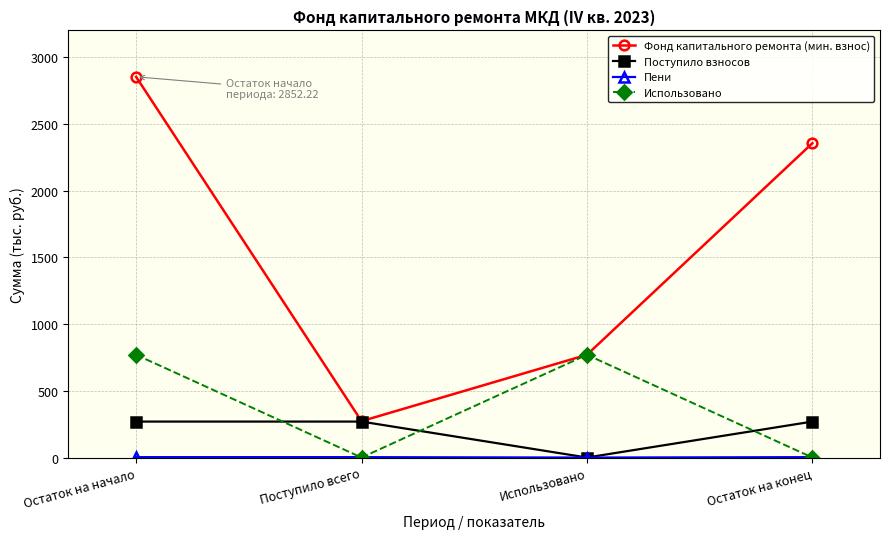

What is the highest value of the Фонд капитального ремонта (мин. взнос) series?

2852.2